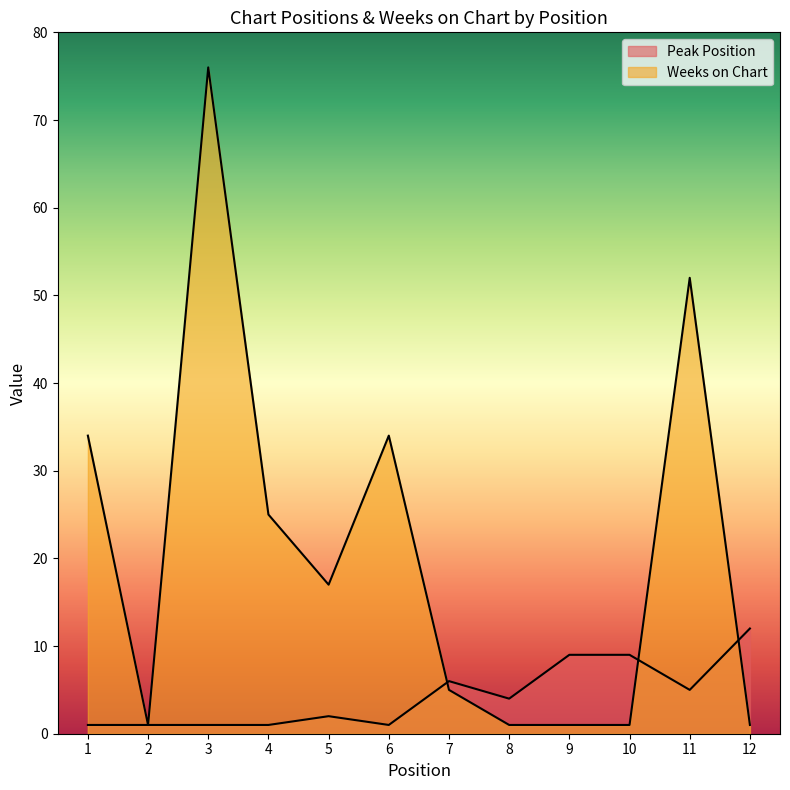

At 4, list the series in order from smallest to largest.

Peak Position, Weeks on Chart